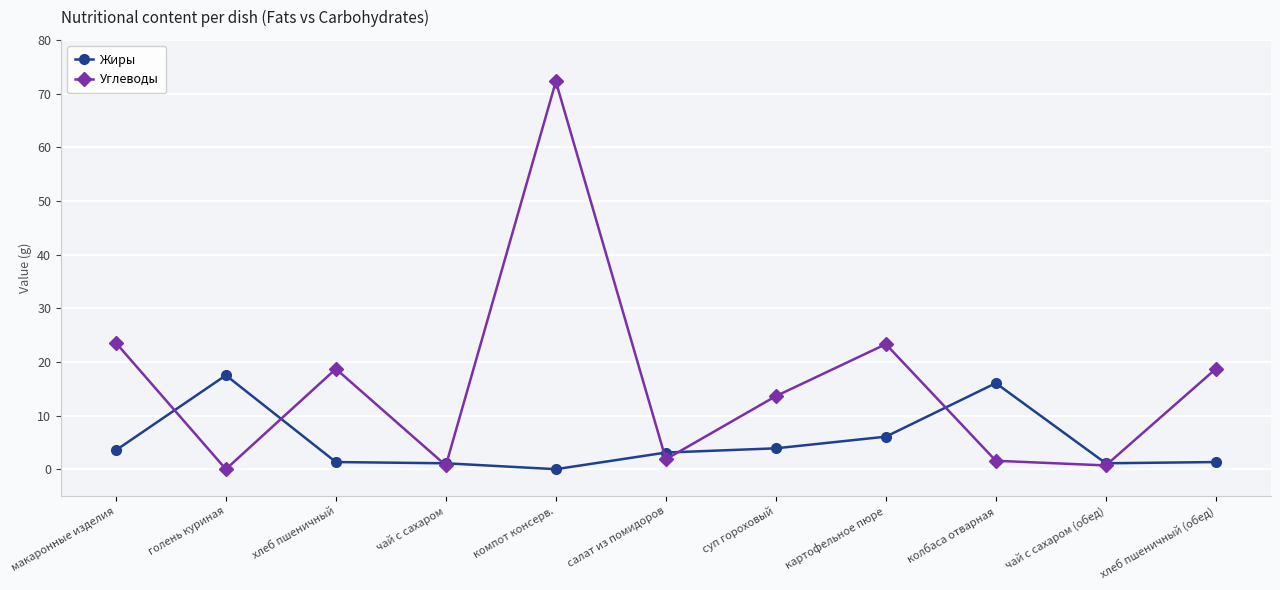

At which category does Углеводы reach its first local peak?

хлеб пшеничный